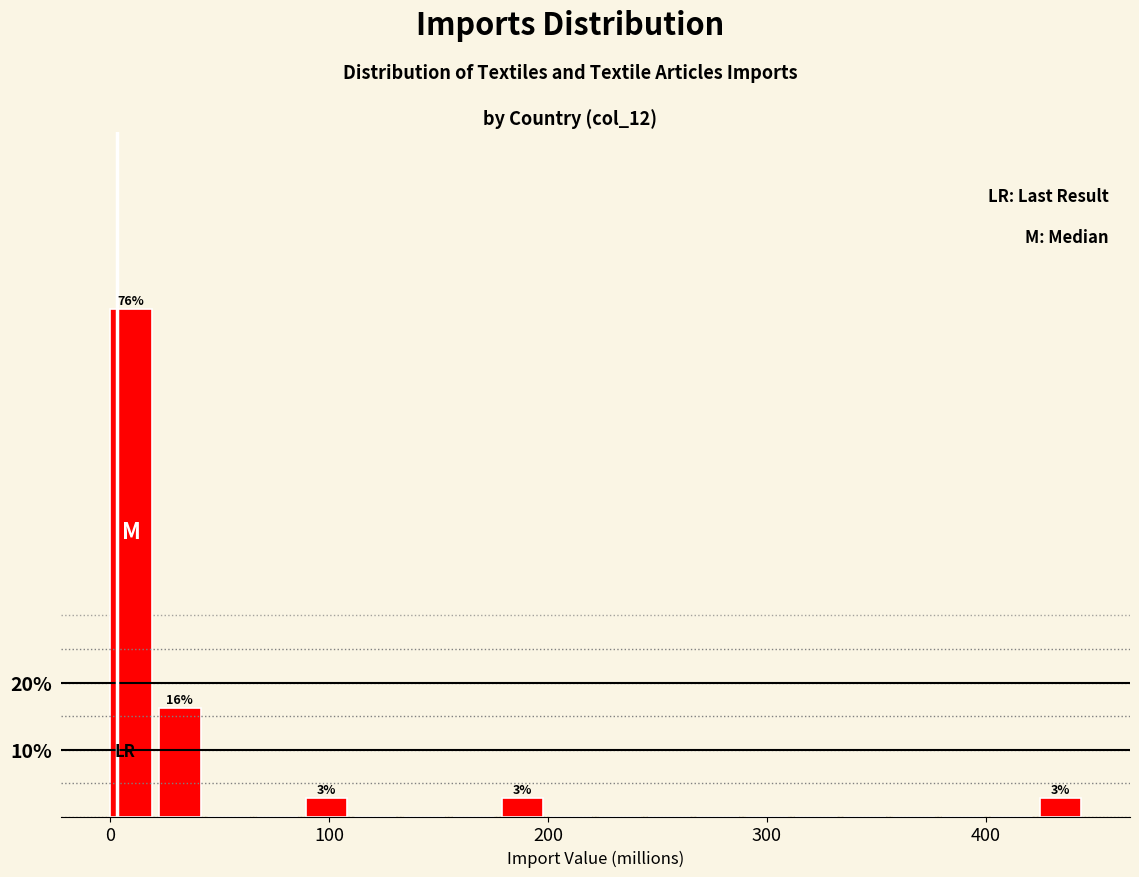

Around what value on the x-axis is the tallest bar? Give the approximate position of its centre, as read against the axis.

10